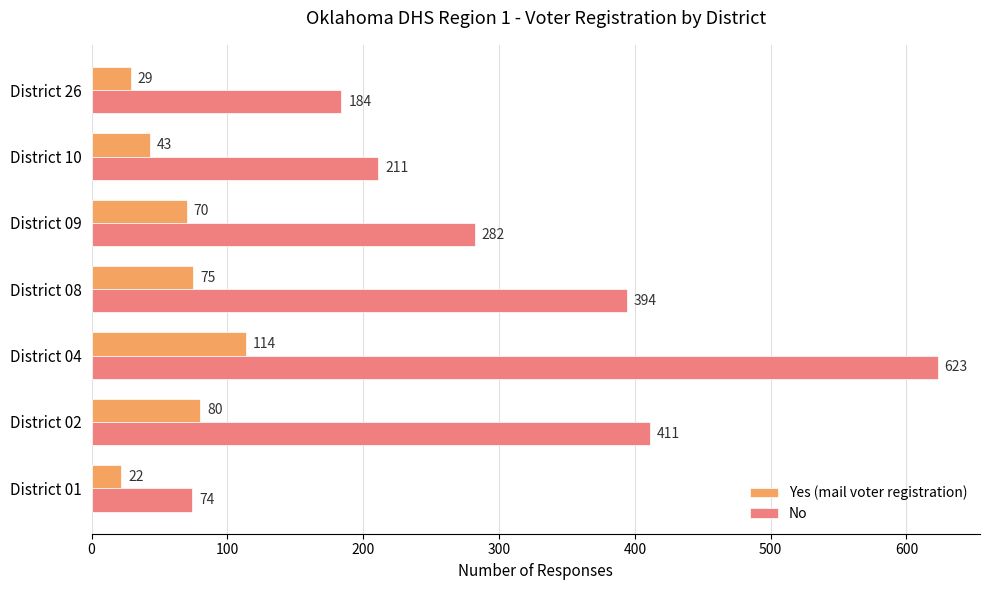

What is the sum of all Yes (mail voter registration) values?

433